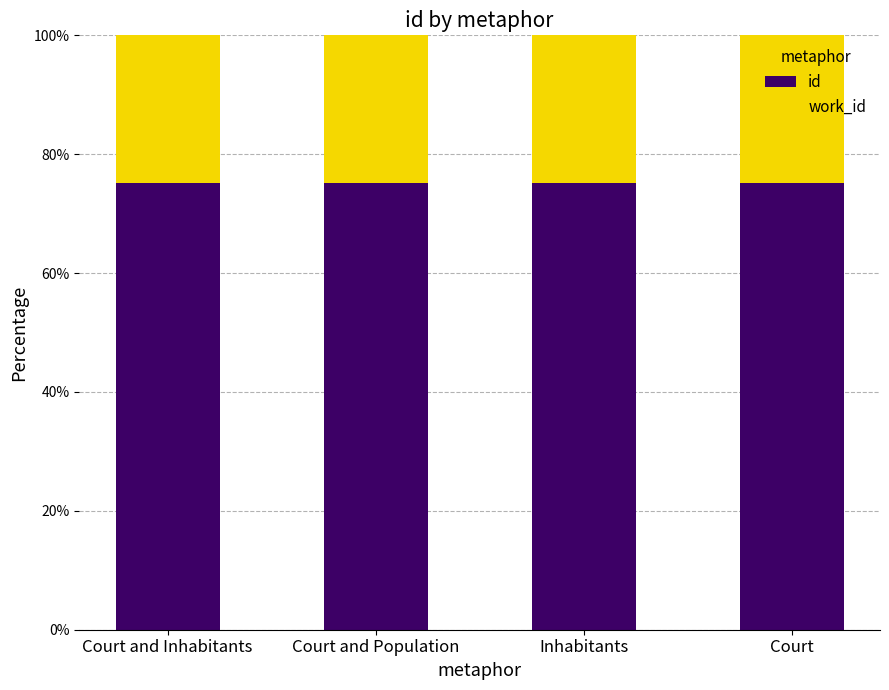

Reading right to left, transcribe the values for id.

Court=75.2	Inhabitants=75.2	Court and Population=75.2	Court and Inhabitants=75.2